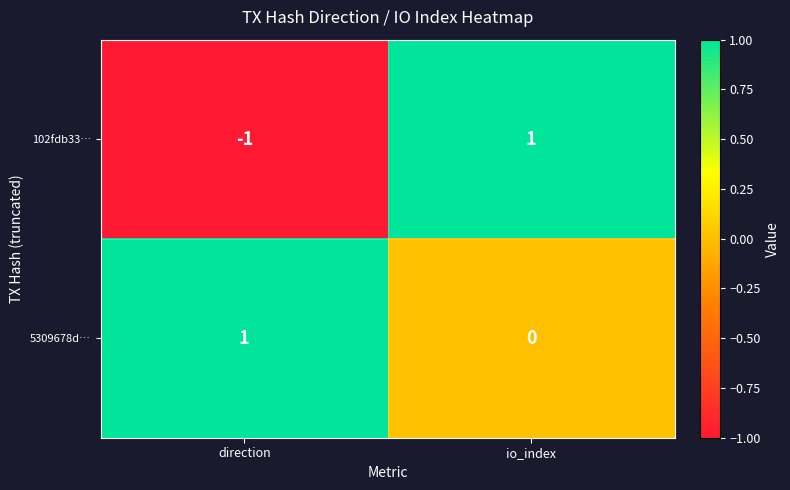

Which series has the largest total across all categories?

5309678d…